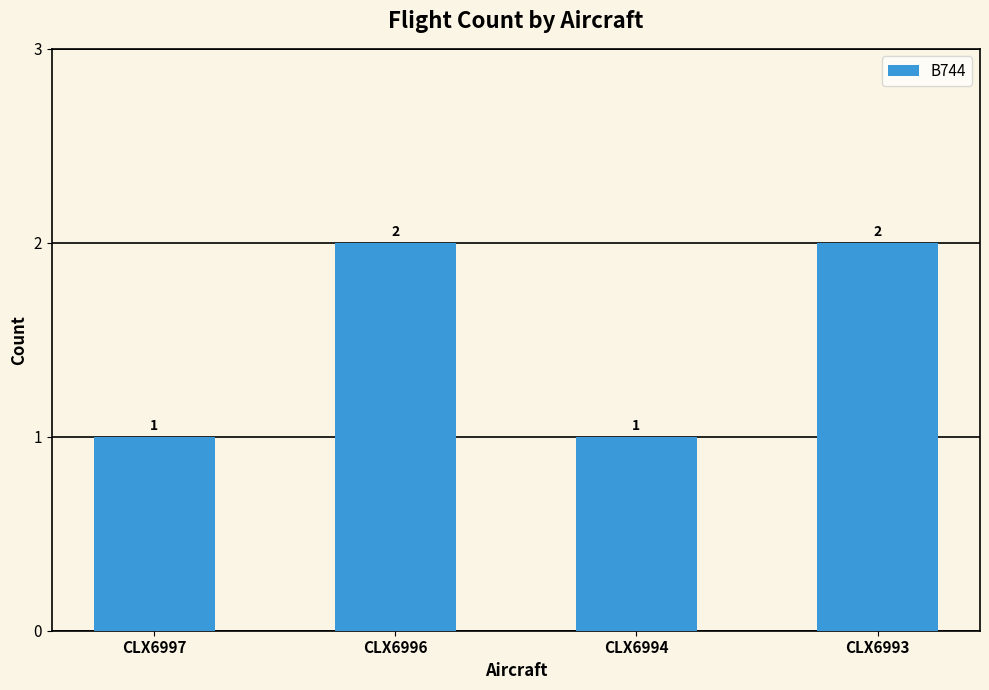

What is the sum of all values?

6